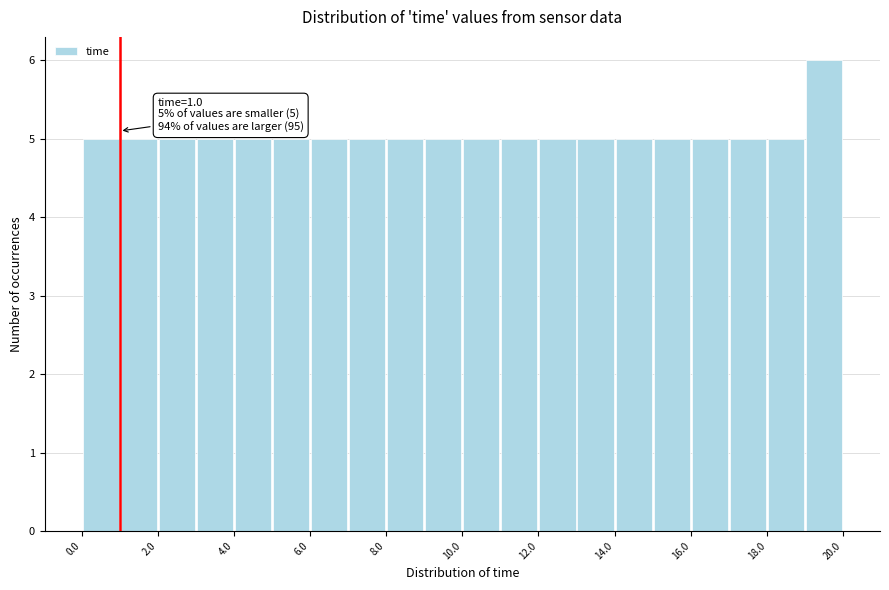

Which range on the x-axis has the tallest bar?

19 to 20